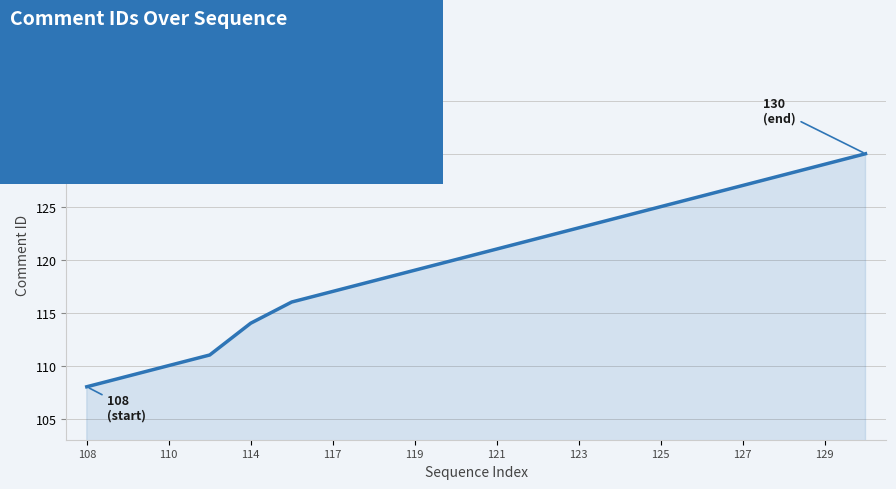

True or false: there are more than 0 points higher than both neighbors.

False